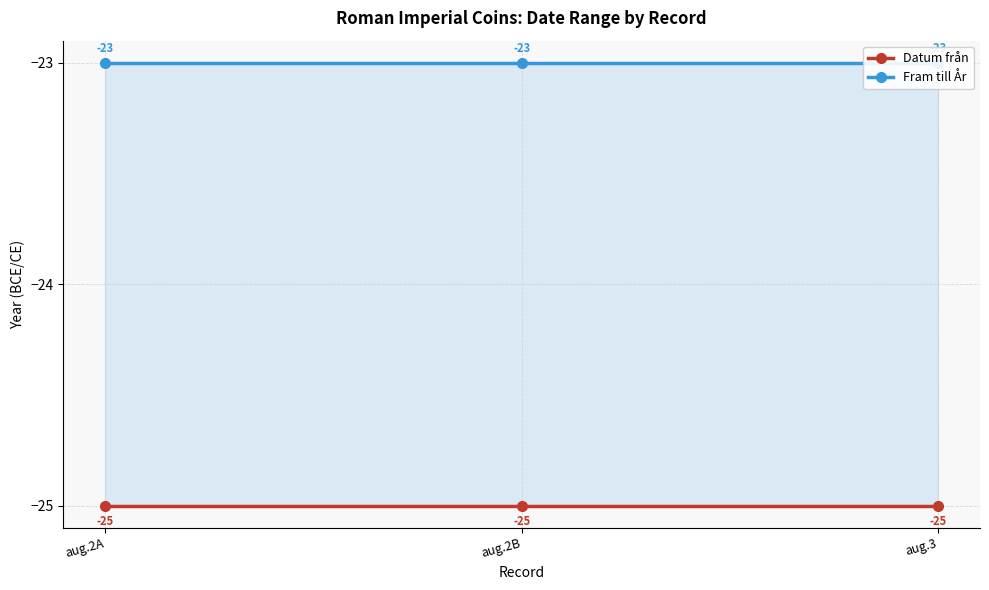

Between aug.2B and aug.3, which is larger?

aug.2B